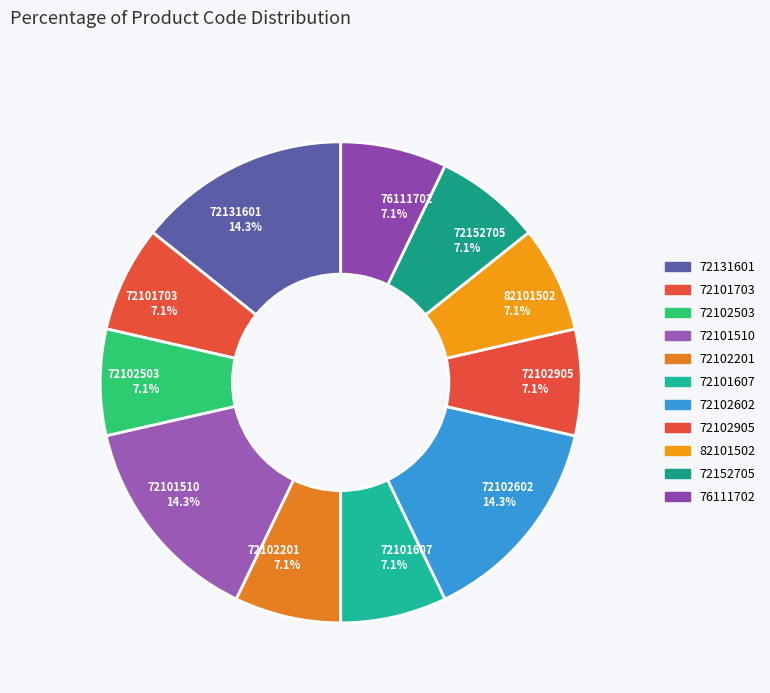

To the nearest percent, what is the combined percentage of 72102602 and 72101510?

29%